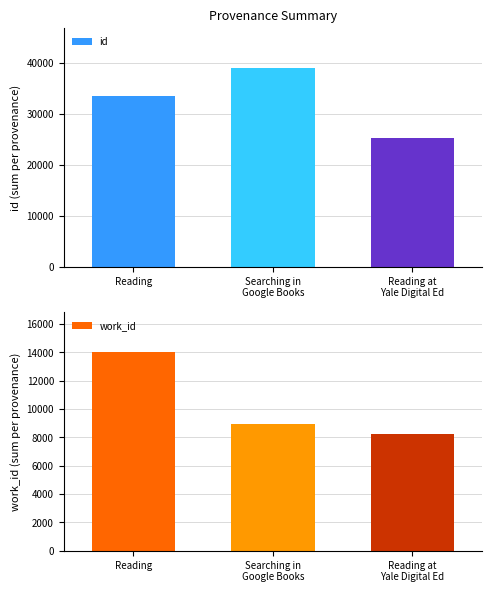

At Reading at
Yale Digital Ed, list the series in order from largest to smallest.

id, work_id